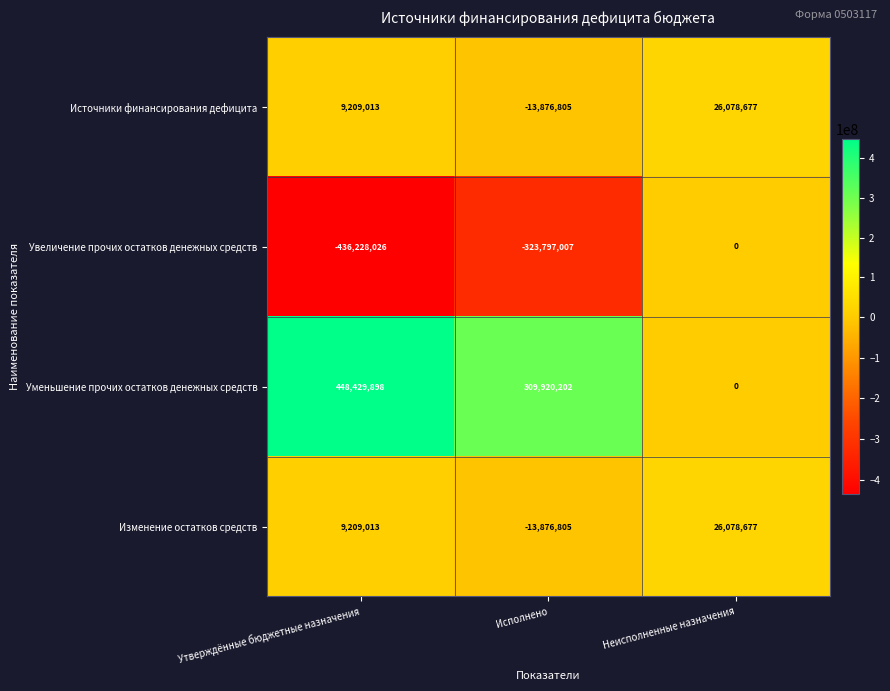

Rank the categories by Источники финансирования дефицита value from highest to lowest.

Неисполненные назначения, Утверждённые бюджетные назначения, Исполнено